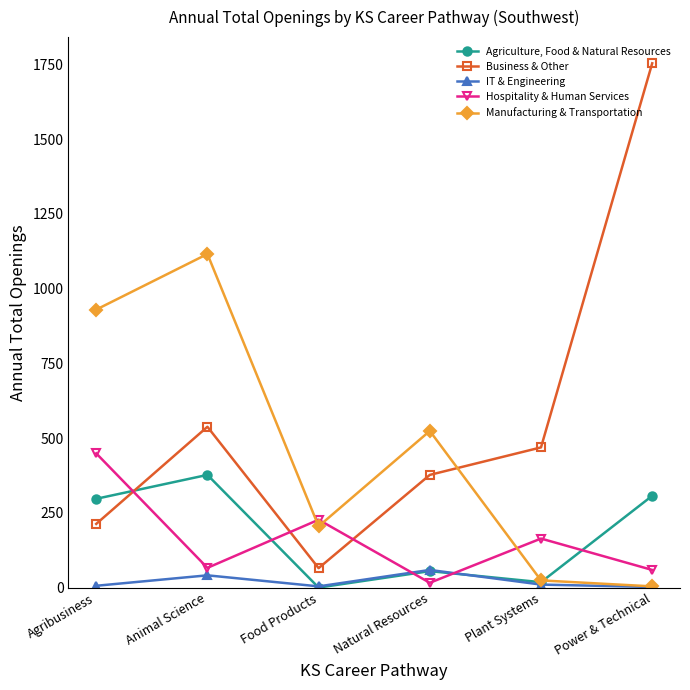

List the series in order of their peak value, lowest first.

IT & Engineering, Agriculture, Food & Natural Resources, Hospitality & Human Services, Manufacturing & Transportation, Business & Other